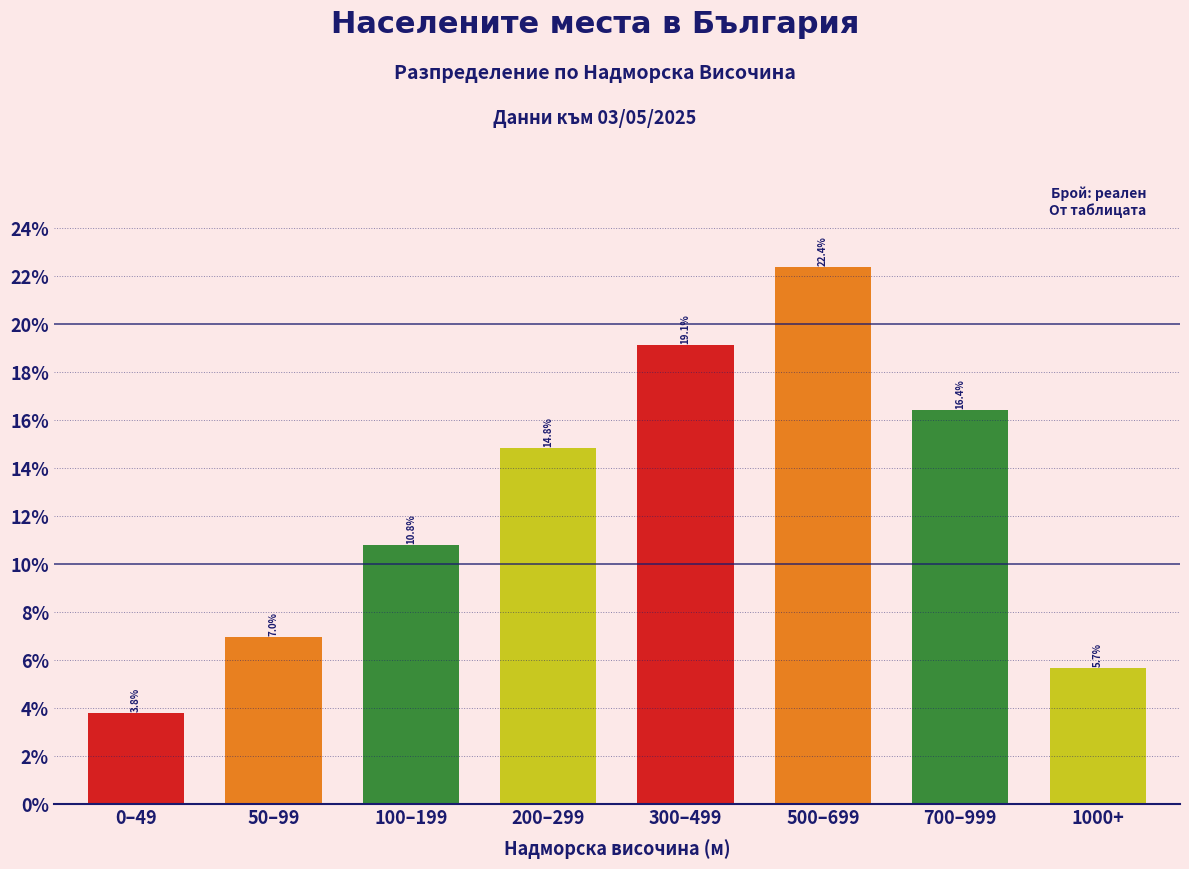

Reading left to right, transcribe all the data shown in this chart.

0–49=3.8	50–99=7.0	100–199=10.8	200–299=14.8	300–499=19.1	500–699=22.4	700–999=16.4	1000+=5.7